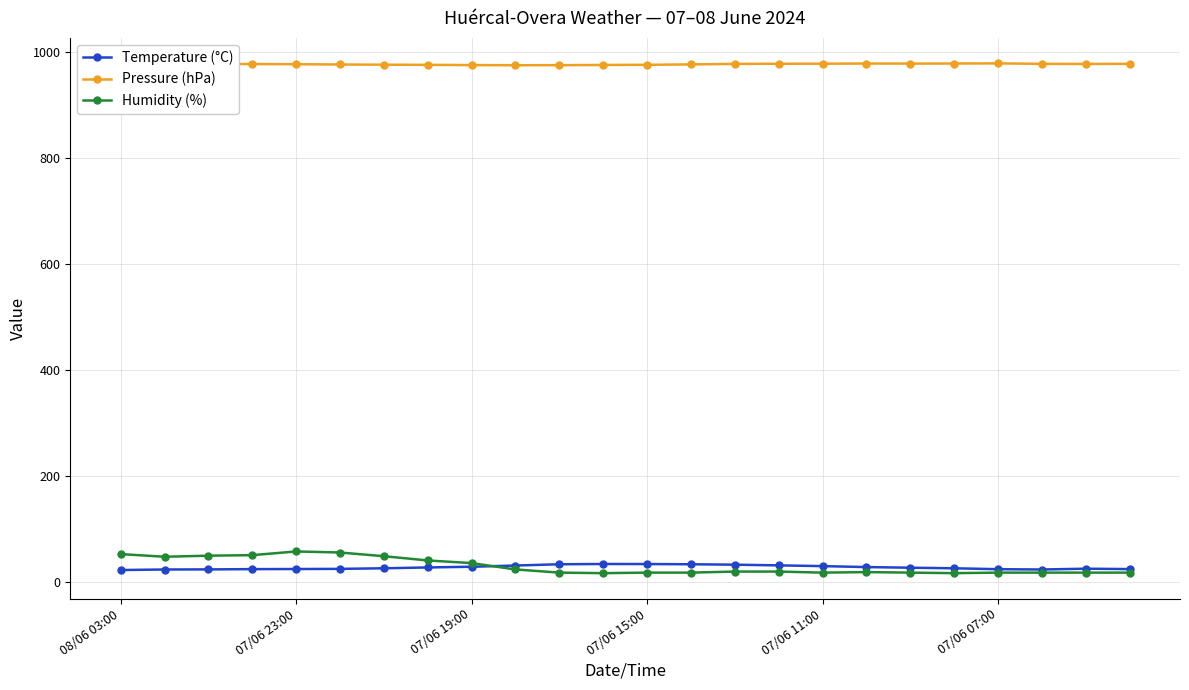

Which series has the largest total across all categories?

Pressure (hPa)